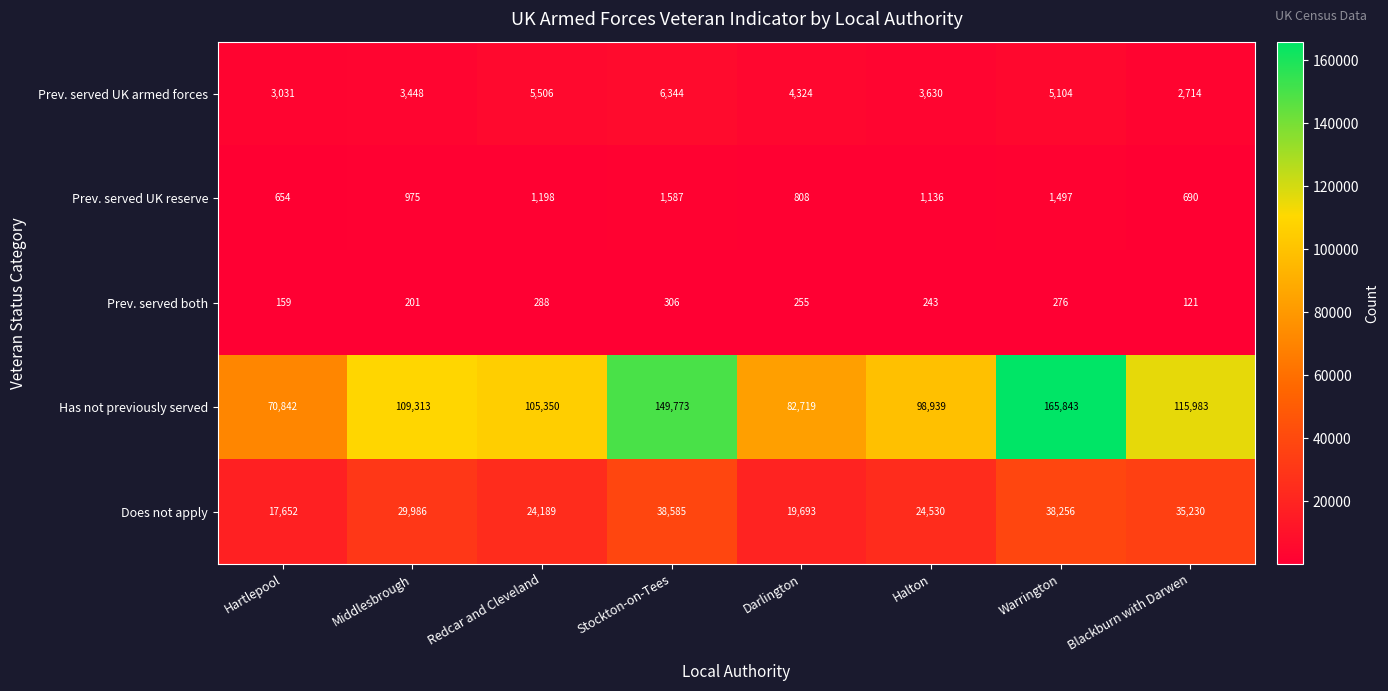

Rank the series at Middlesbrough from lowest to highest value.

Prev. served both, Prev. served UK reserve, Prev. served UK armed forces, Does not apply, Has not previously served